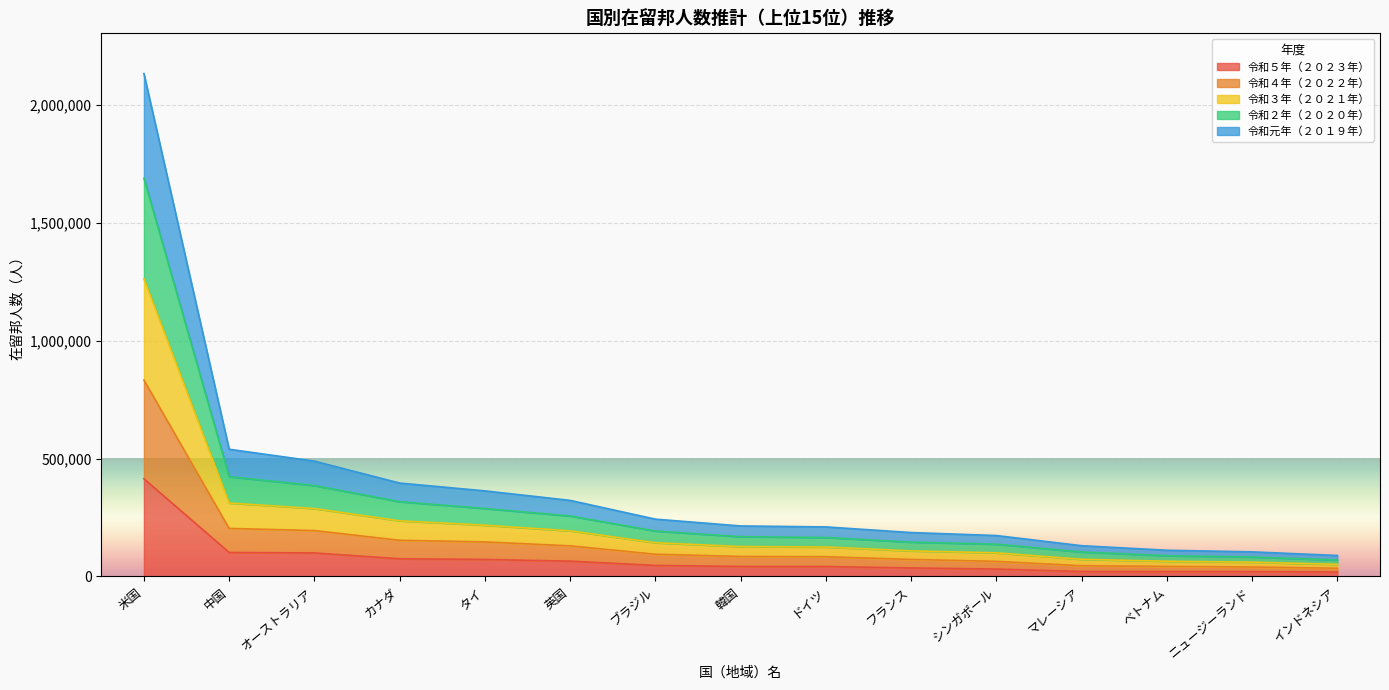

What are all the series names shown in the legend?

令和５年（２０２３年）, 令和４年（２０２２年）, 令和３年（２０２１年）, 令和２年（２０２０年）, 令和元年（２０１９年）